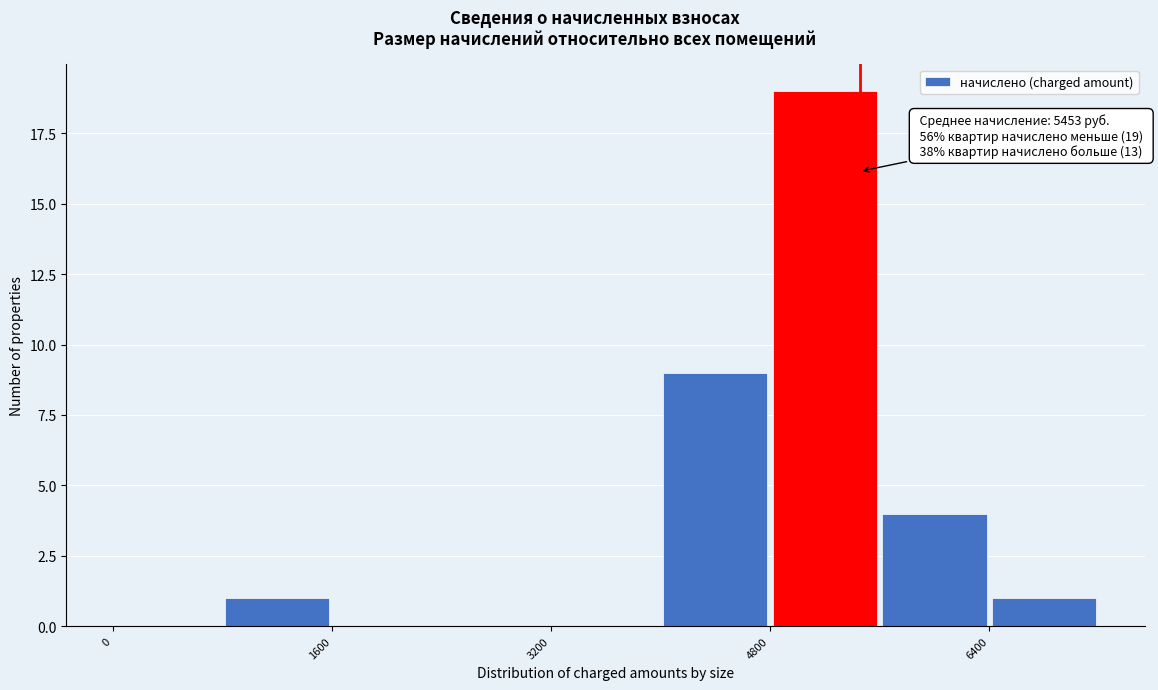

Over which range of the x-axis is the bar tallest?

4800 to 5600